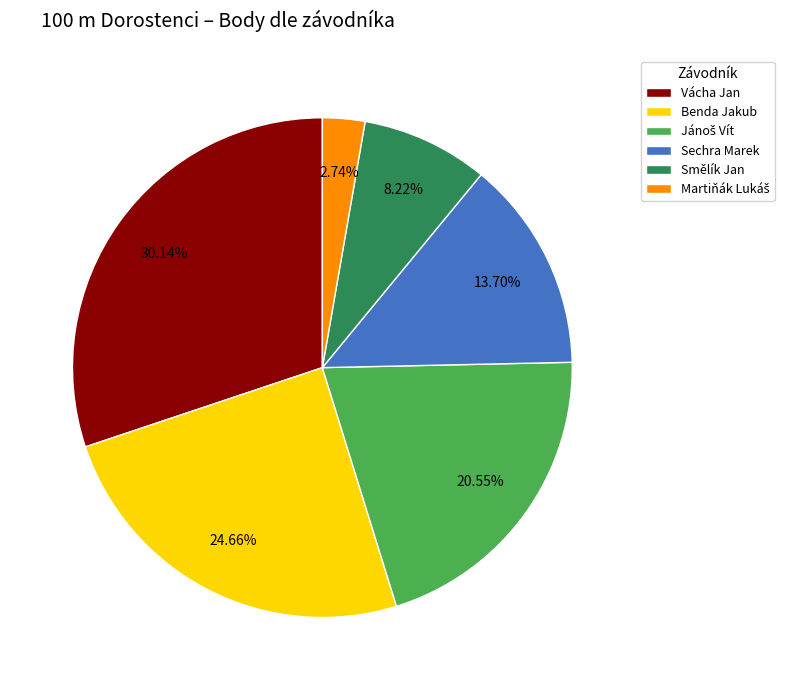

Does Benda Jakub account for over 50% of the chart?

No